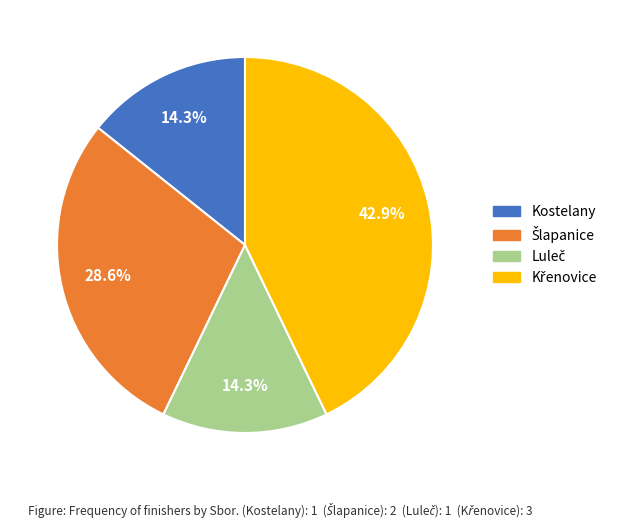

Does any single category account for the majority?

No